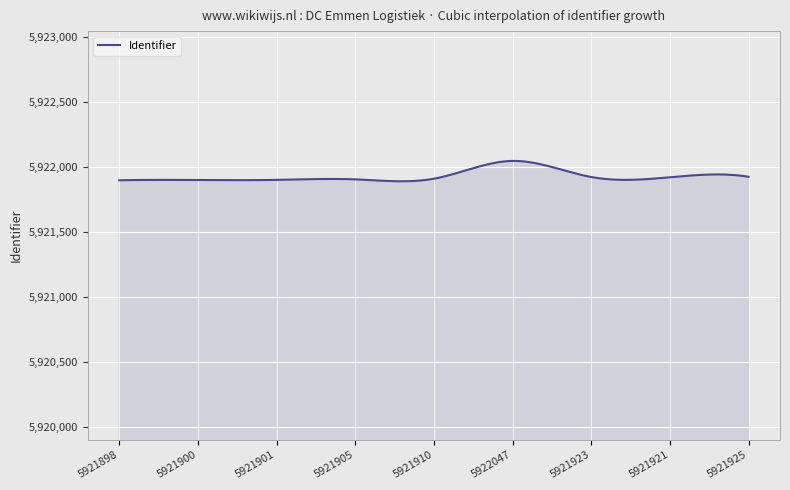

What is the difference between the maximum and minimum values?

156.9